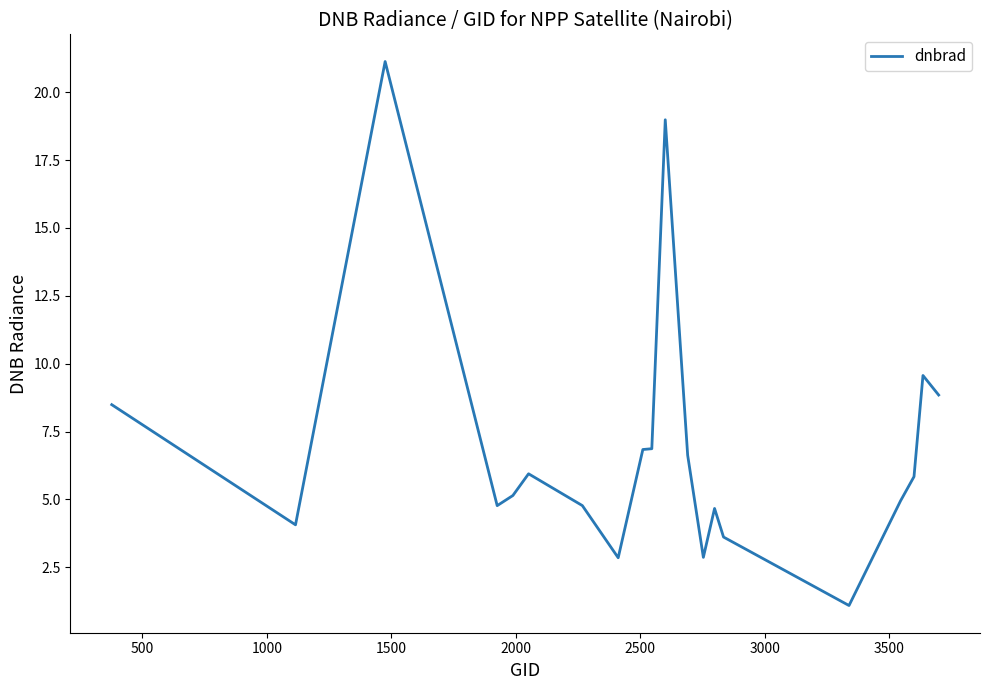

What is the difference between the maximum and minimum values?

20.0